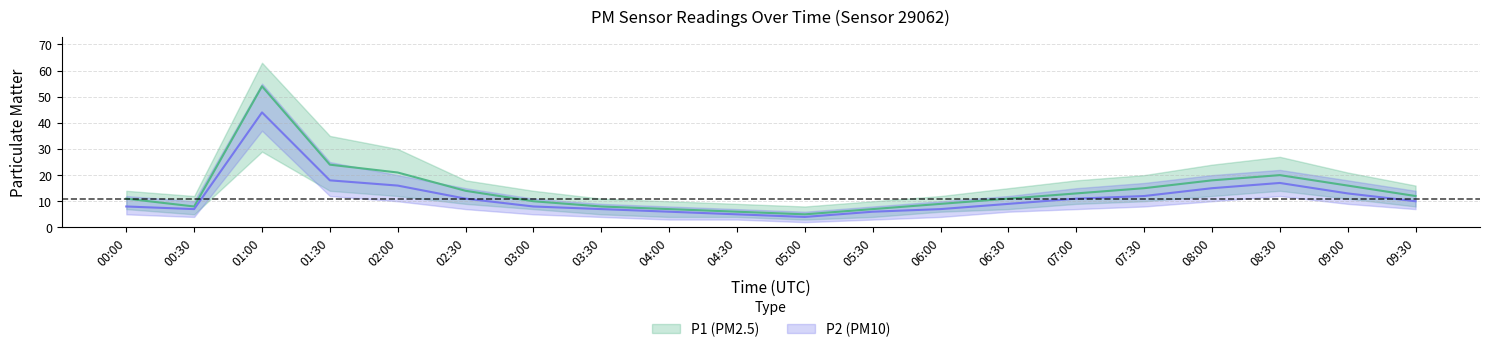

Count the number of data series in this chart.

2